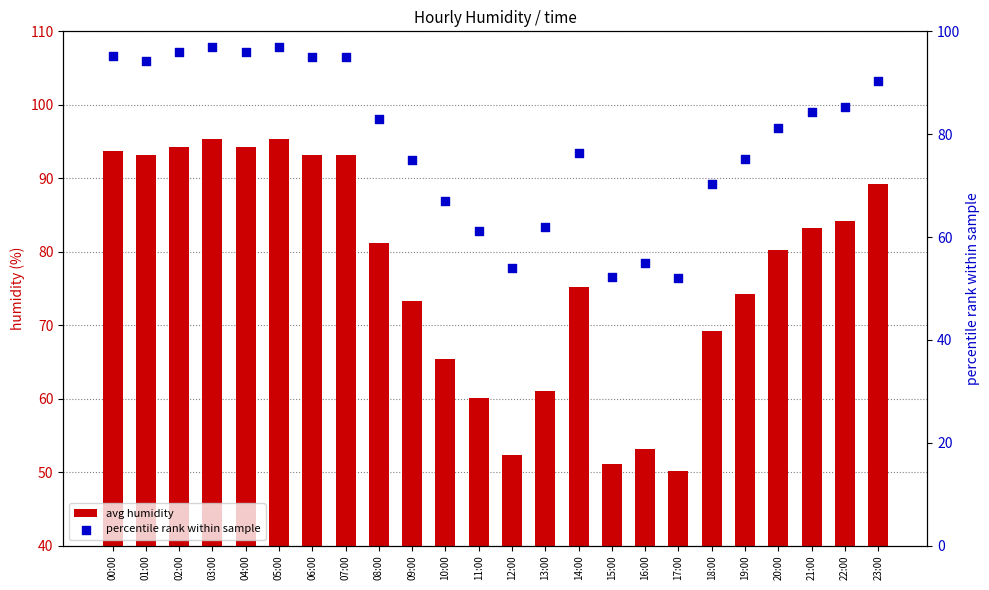

What are all the series names shown in the legend?

avg humidity, percentile rank within sample